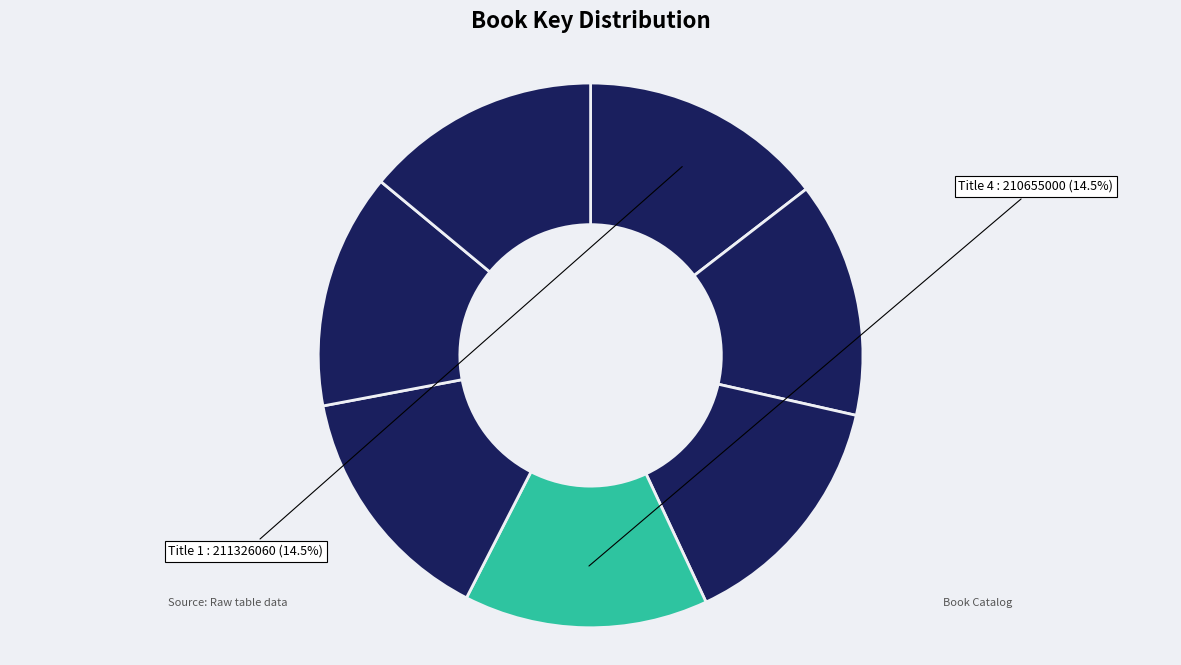

How many segments does this pie chart have?

7